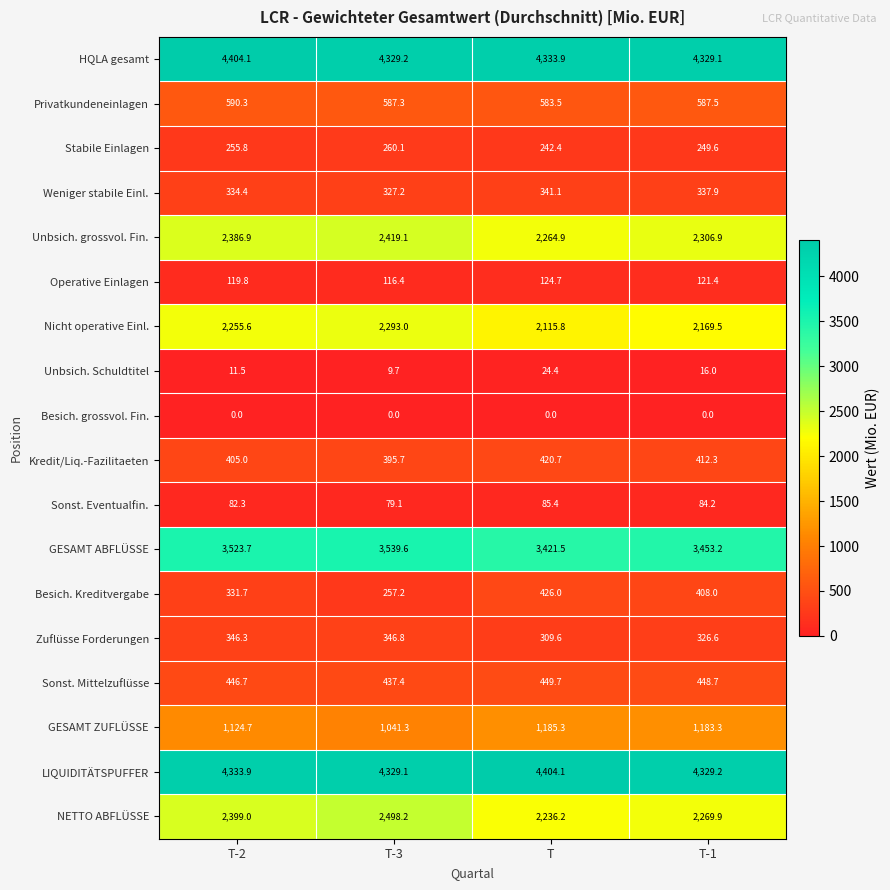

Is it true that Unbsich. Schuldtitel equals 9.7 at T-3?

True